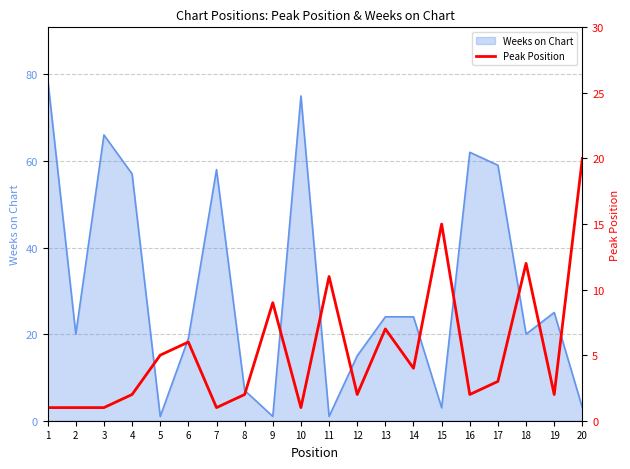

Reading left to right, list all the values displayed in this chart.

1	1	1	2	5	6	1	2	9	1	11	2	7	4	15	2	3	12	2	20